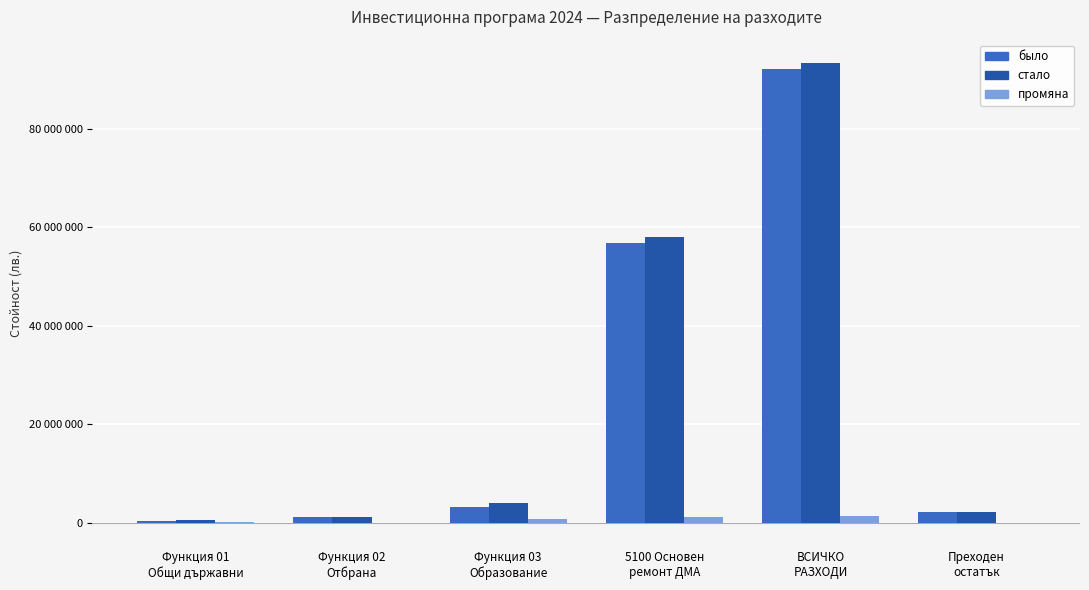

What are all the series names shown in the legend?

было, стало, промяна